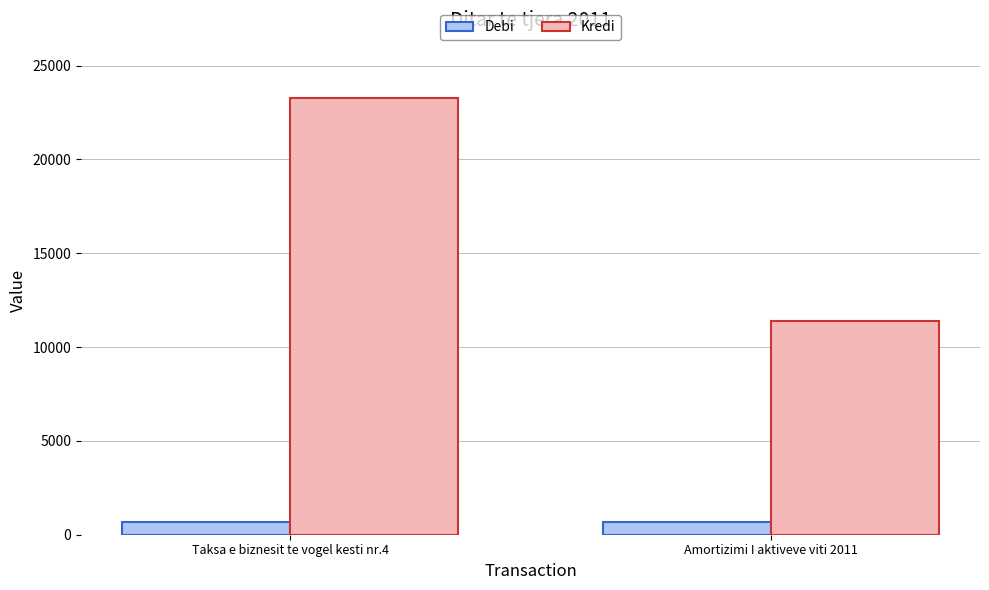

What is the highest value of the Kredi series?

23250